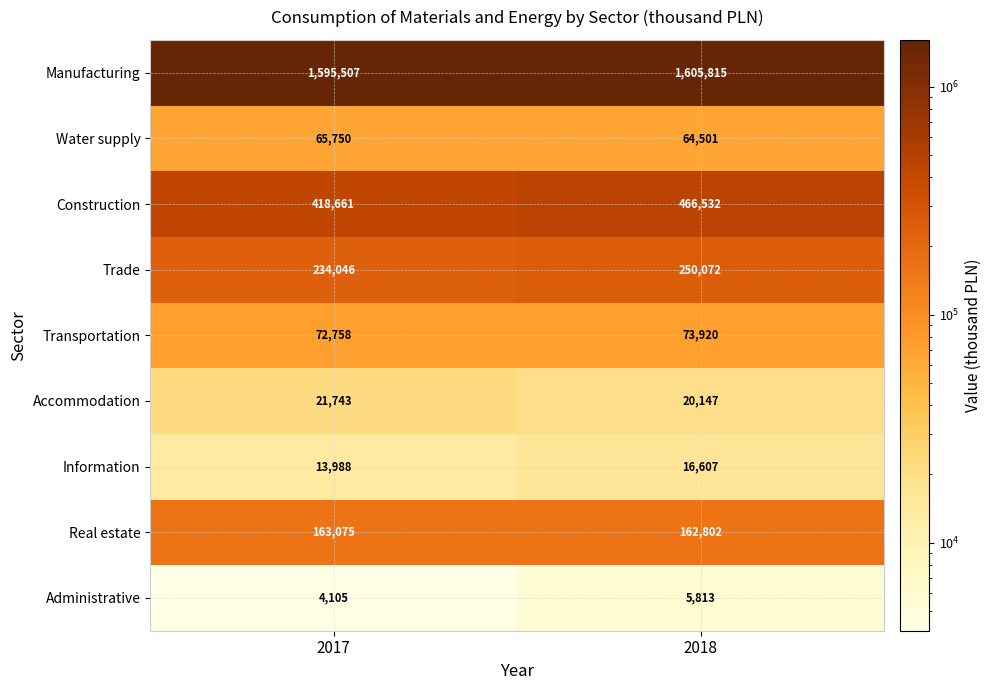

What is the sum of the Administrative values at 2017 and 2018?

9918